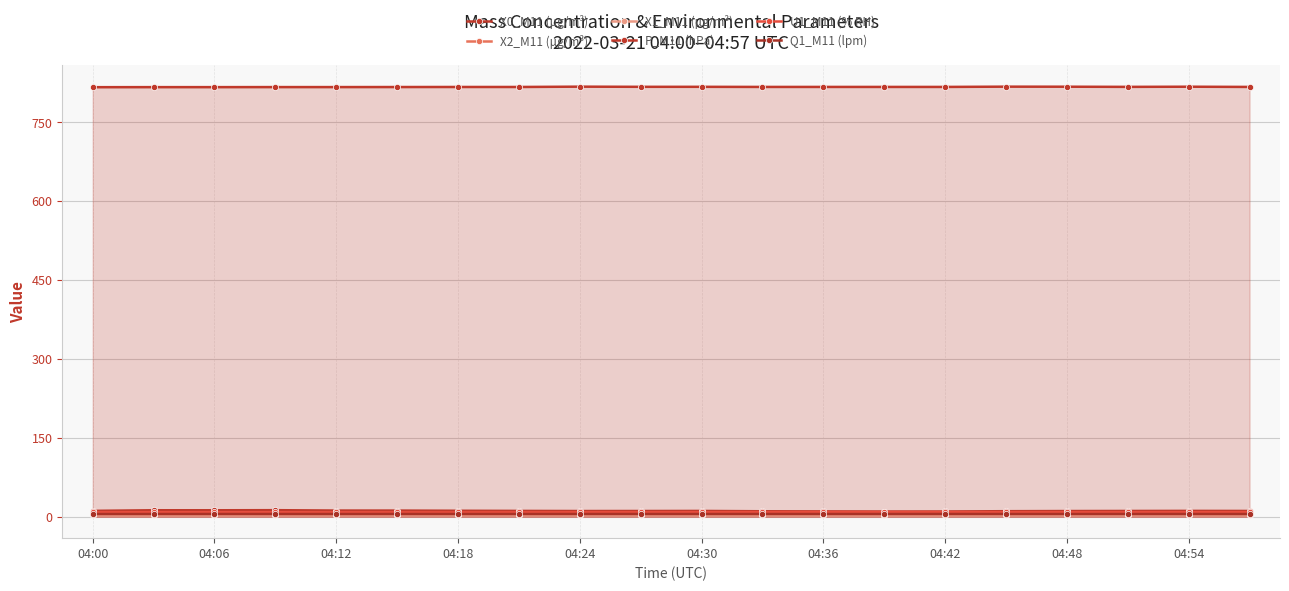

Is it true that Q1_M11 (lpm) equals 7.7 at 04:42?

False